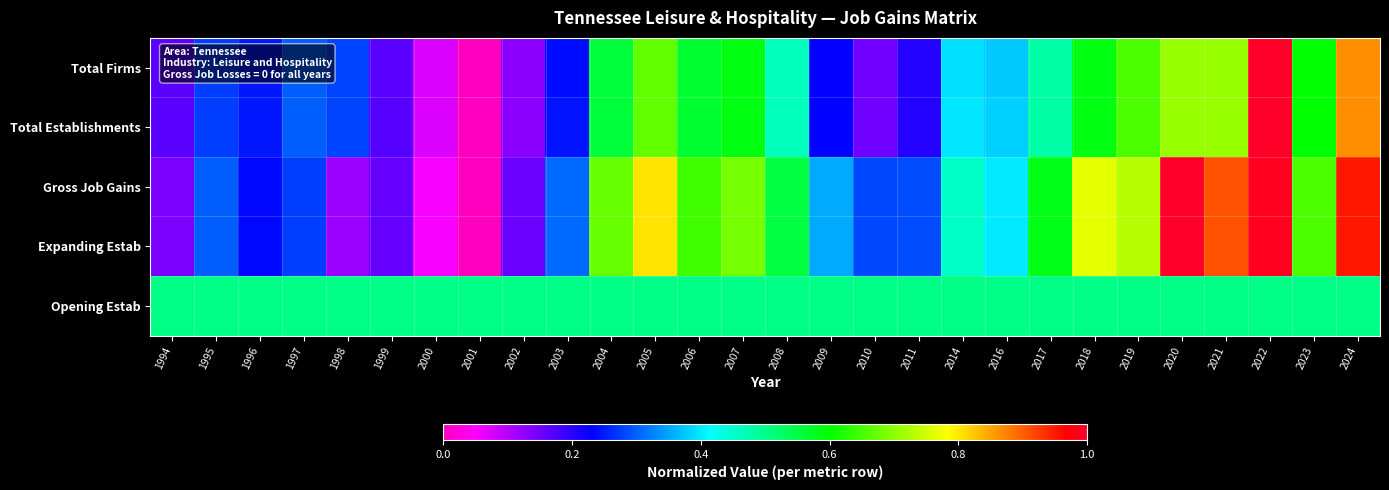

Reading left to right, list all the values displayed in this chart.

Total Firms: 1994=0.2	1995=0.3	1996=0.2	1997=0.3	1998=0.3	1999=0.2	2000=0.1	2001=0.0	2002=0.1	2003=0.2	2004=0.6	2005=0.7	2006=0.6	2007=0.6	2008=0.5	2009=0.2	2010=0.2	2011=0.2	2014=0.4	2016=0.4	2017=0.5	2018=0.6	2019=0.7	2020=0.7	2021=0.7	2022=1.0	2023=0.6	2024=0.9
Total Establishments: 1994=0.2	1995=0.3	1996=0.2	1997=0.3	1998=0.3	1999=0.2	2000=0.1	2001=0.0	2002=0.1	2003=0.2	2004=0.6	2005=0.7	2006=0.6	2007=0.6	2008=0.5	2009=0.2	2010=0.2	2011=0.2	2014=0.4	2016=0.4	2017=0.5	2018=0.6	2019=0.7	2020=0.7	2021=0.7	2022=1.0	2023=0.6	2024=0.9
Gross Job Gains: 1994=0.1	1995=0.3	1996=0.2	1997=0.3	1998=0.1	1999=0.2	2000=0.1	2001=0.0	2002=0.2	2003=0.3	2004=0.7	2005=0.8	2006=0.6	2007=0.7	2008=0.6	2009=0.4	2010=0.3	2011=0.3	2014=0.5	2016=0.4	2017=0.6	2018=0.8	2019=0.7	2020=1.0	2021=0.9	2022=1.0	2023=0.7	2024=0.9
Expanding Estab: 1994=0.1	1995=0.3	1996=0.2	1997=0.3	1998=0.1	1999=0.2	2000=0.1	2001=0.0	2002=0.2	2003=0.3	2004=0.7	2005=0.8	2006=0.6	2007=0.7	2008=0.6	2009=0.4	2010=0.3	2011=0.3	2014=0.5	2016=0.4	2017=0.6	2018=0.8	2019=0.7	2020=1.0	2021=0.9	2022=1.0	2023=0.7	2024=0.9
Opening Estab: 1994=0.5	1995=0.5	1996=0.5	1997=0.5	1998=0.5	1999=0.5	2000=0.5	2001=0.5	2002=0.5	2003=0.5	2004=0.5	2005=0.5	2006=0.5	2007=0.5	2008=0.5	2009=0.5	2010=0.5	2011=0.5	2014=0.5	2016=0.5	2017=0.5	2018=0.5	2019=0.5	2020=0.5	2021=0.5	2022=0.5	2023=0.5	2024=0.5